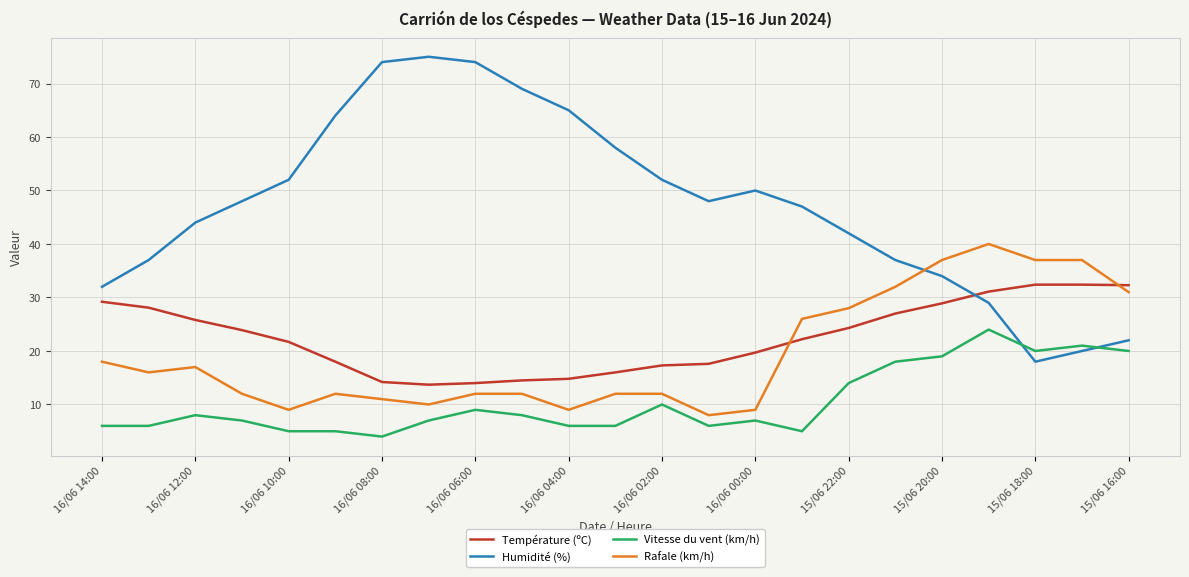

True or false: Température (ºC) and Vitesse du vent (km/h) intersect in this chart.

False